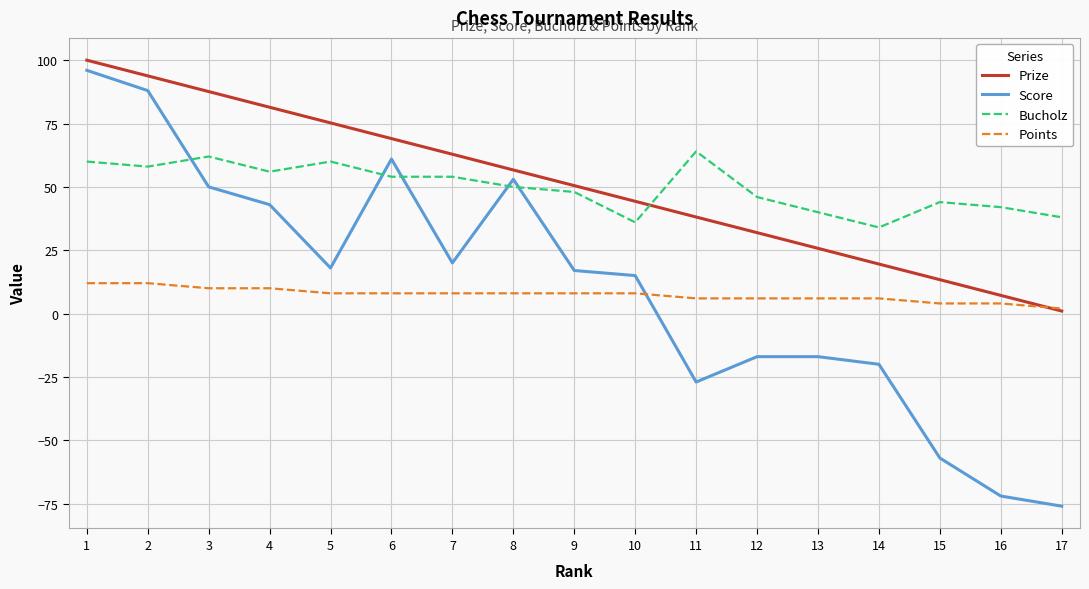

What is the greatest value displayed?

100.0